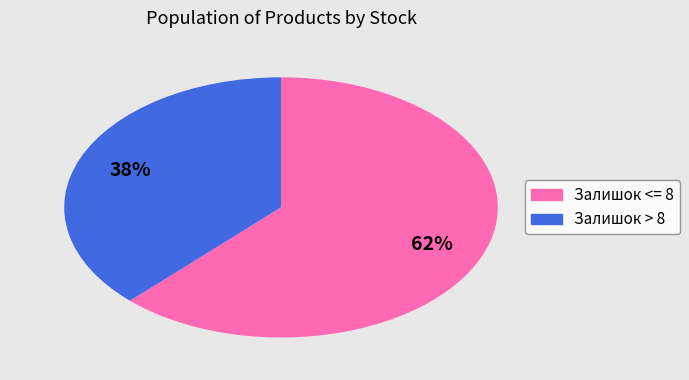

To the nearest percent, what is the average slice percentage?

50%